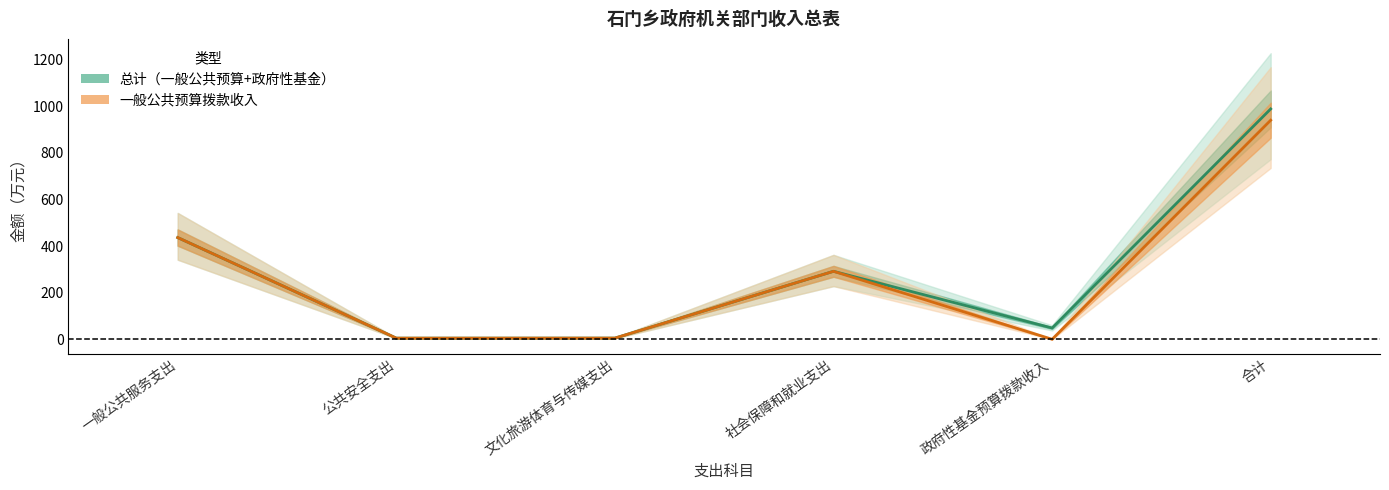

True or false: 一般公共预算拨款收入 and 总计 intersect in this chart.

False